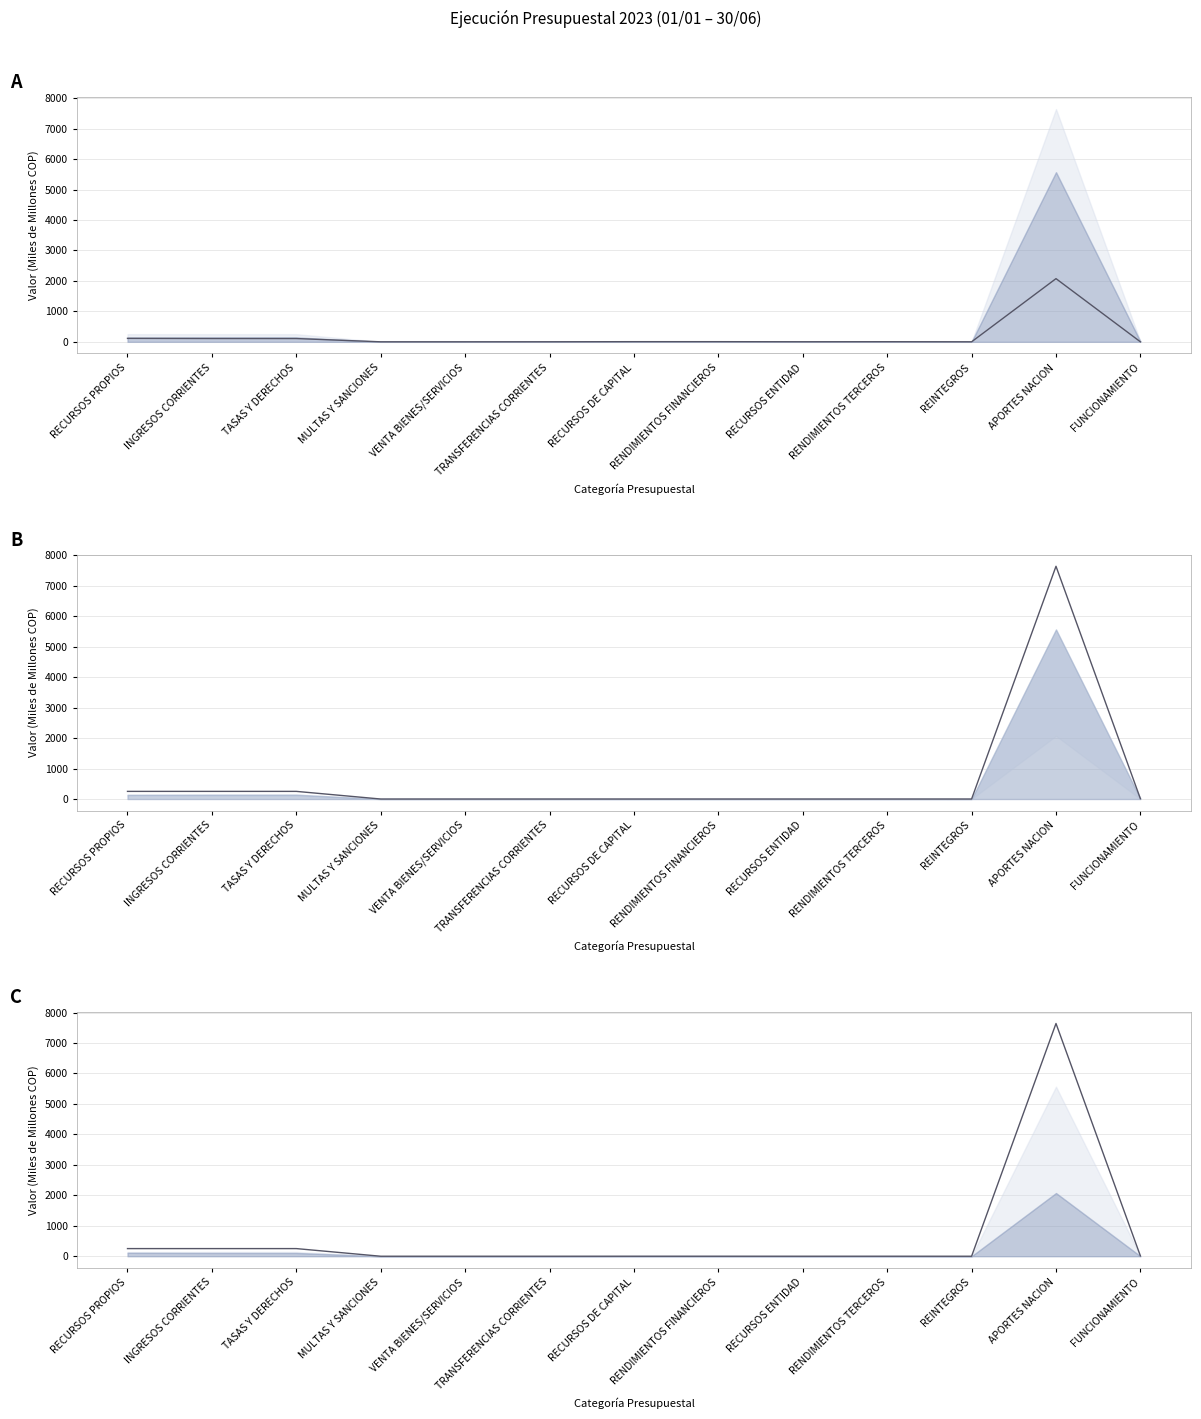

Where does the Recaudo Efectivo series first go above 3?

RECURSOS PROPIOS